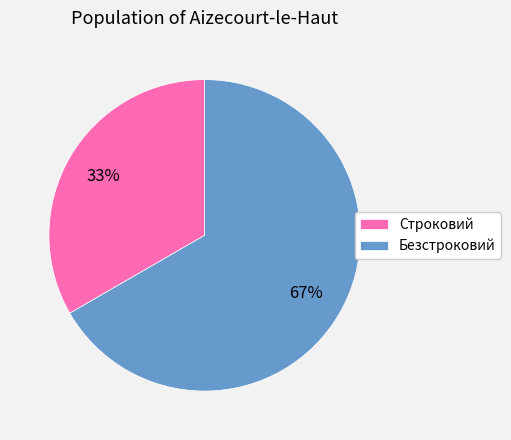

How many slices are in this pie chart?

2